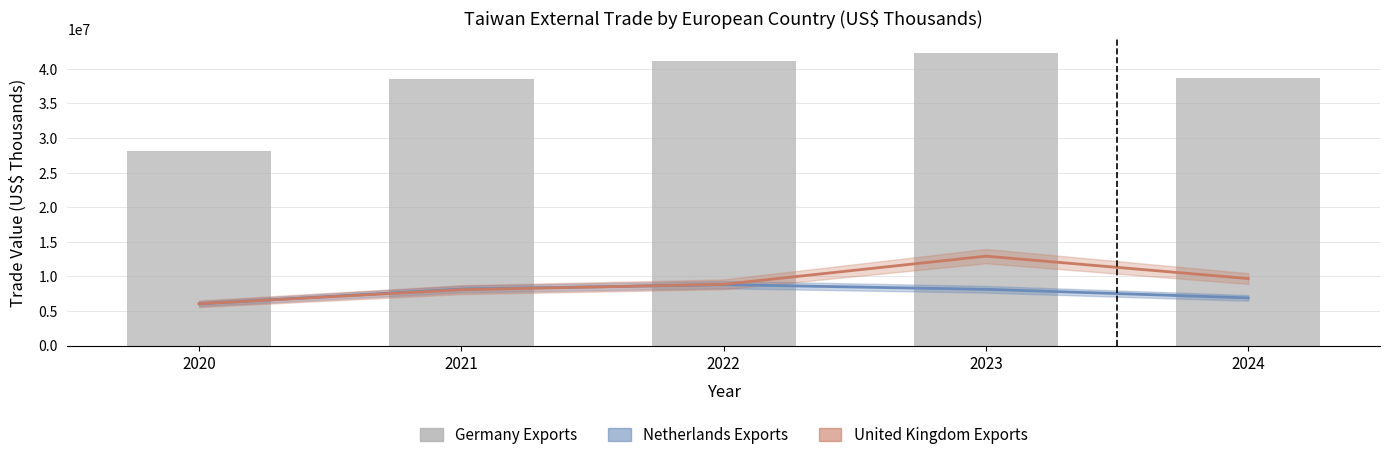

Read the value at 2024, to the nearest 100.

38635400